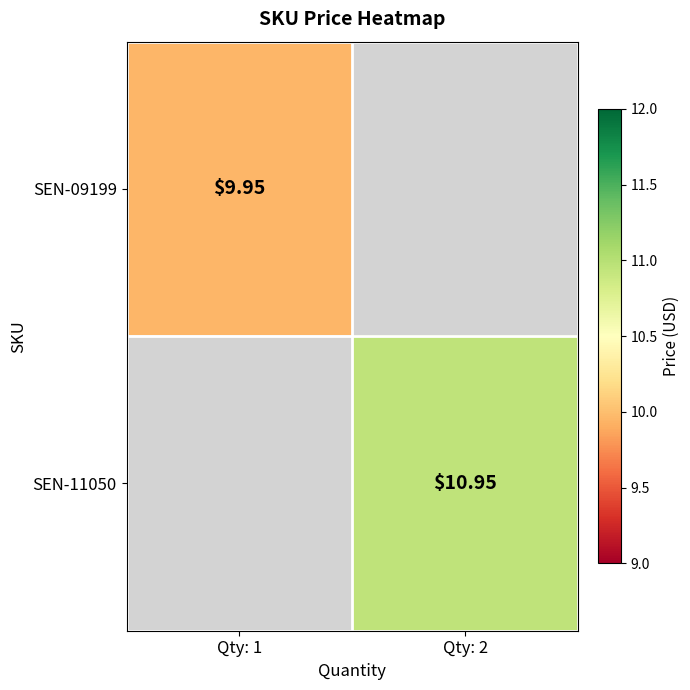

Which label corresponds to the smallest value in the chart?

Qty: 1